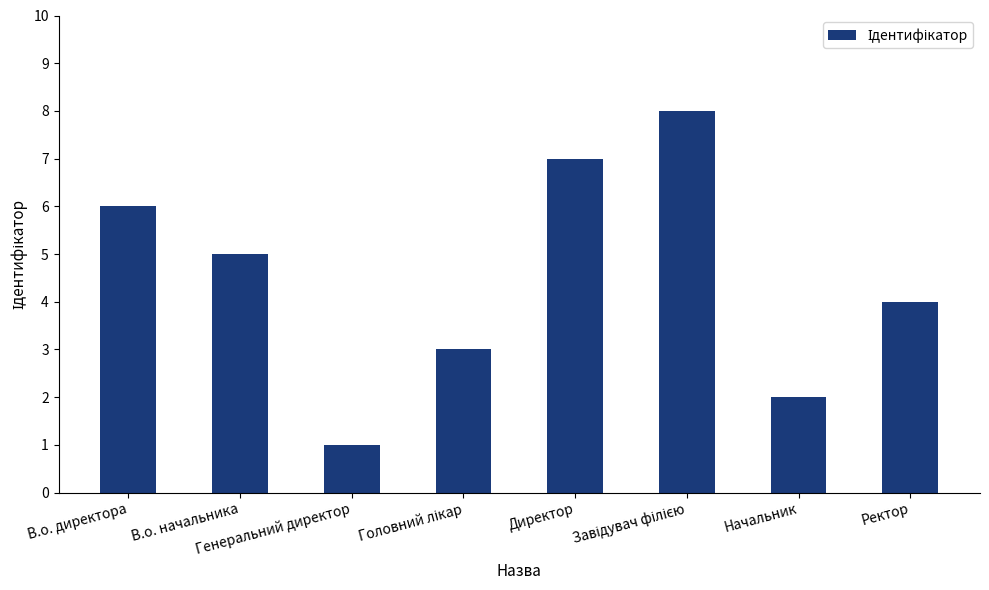

What is the difference between the maximum and minimum values?

7